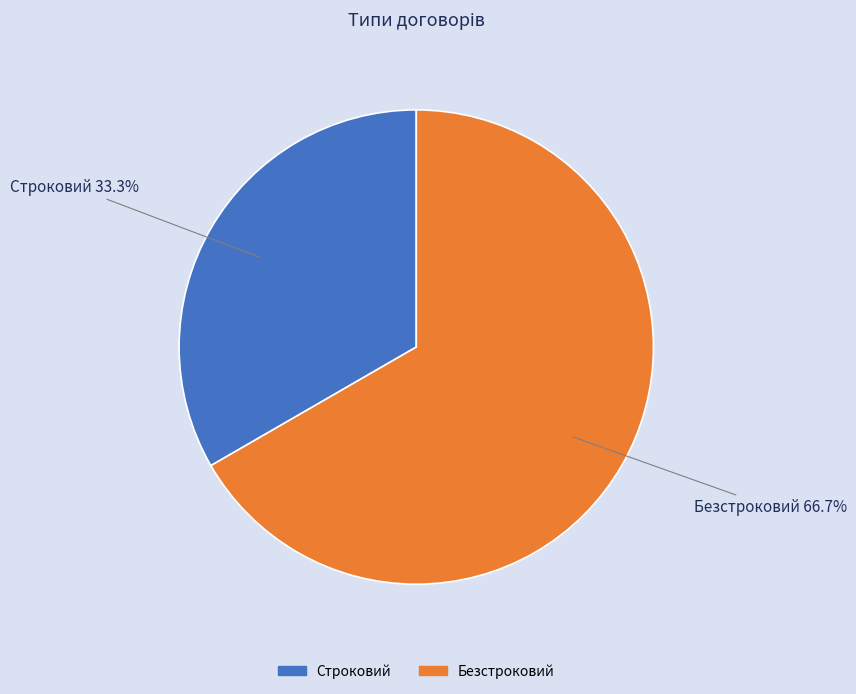

What is the ratio of the value at Безстроковий to the value at Строковий?

2.0